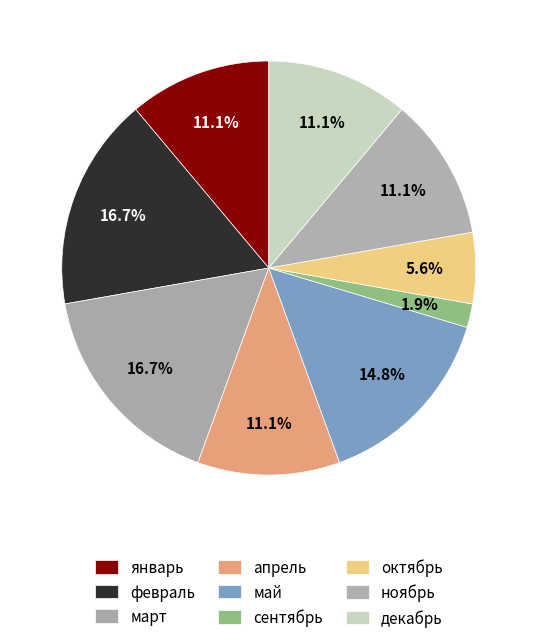

Is there a majority slice in this chart?

No